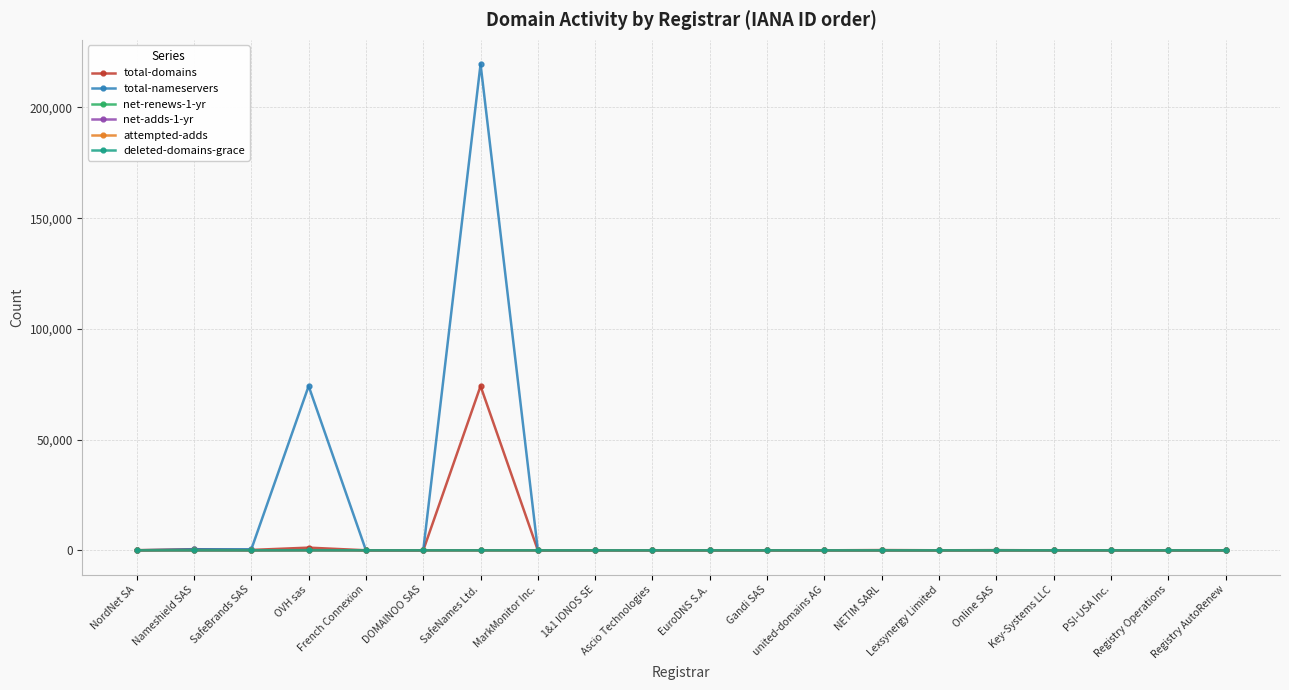

Which category has the highest value in the total-nameservers series?

SafeNames Ltd.